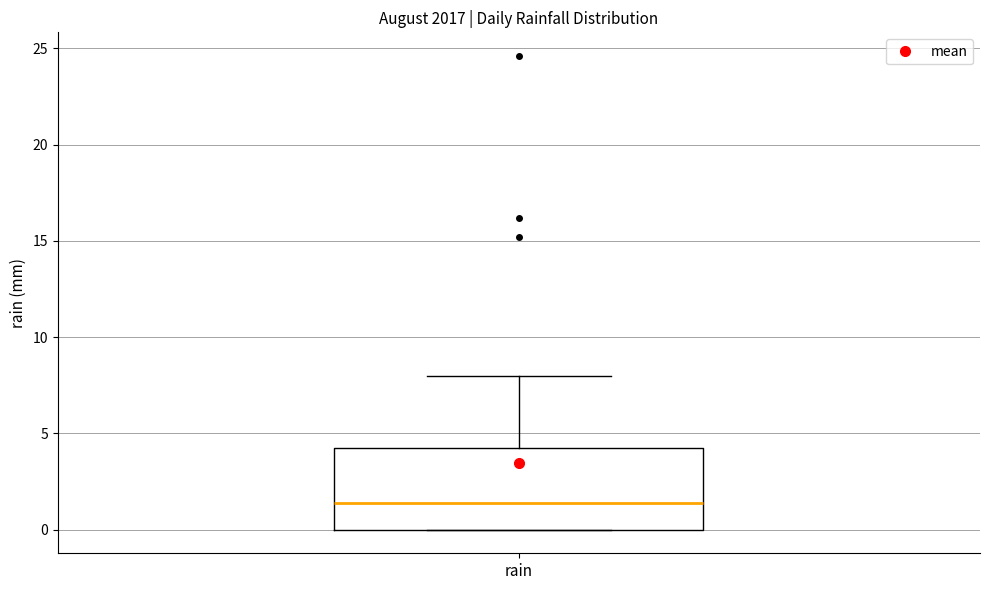

Where is the upper edge of the box for rain on the y-axis? The values are not printed on the chart, so give them approximately, as read against the axis.

4.5